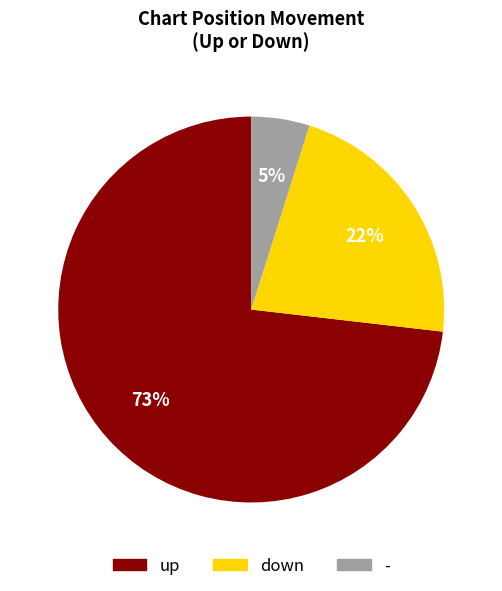

Is the sum of down and up greater than half?

Yes